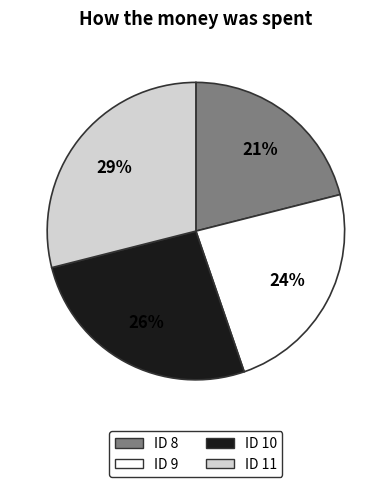

To the nearest percent, what is the difference between the largest and smallest slice percentages?

8%